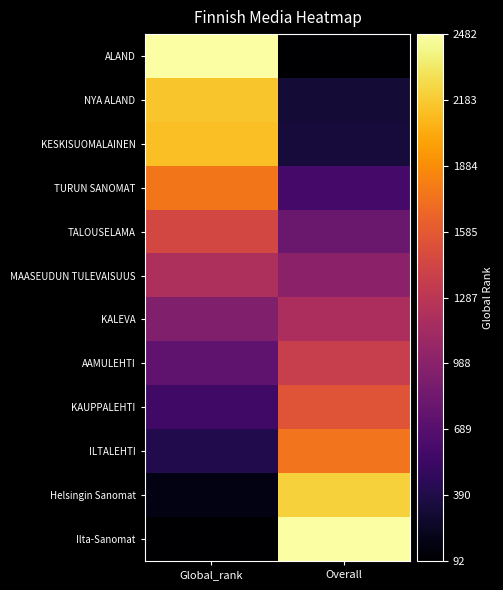

Which series has the widest spread of values?

ALAND